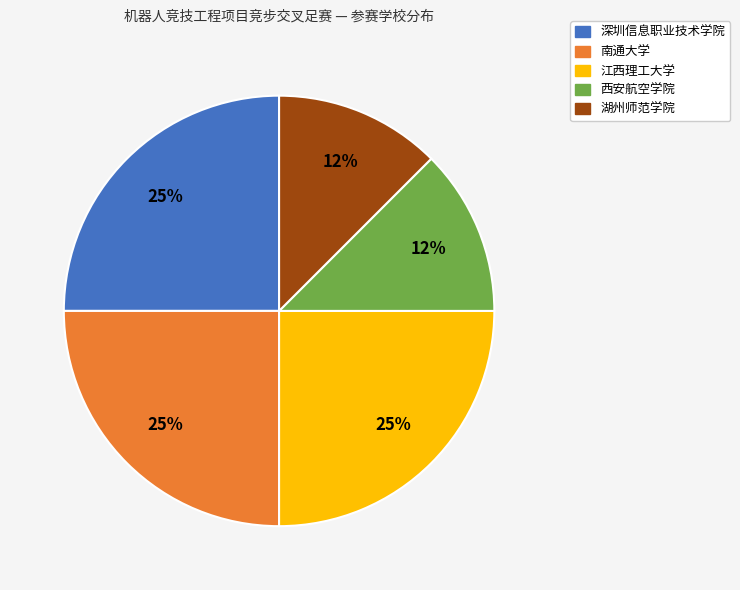

To the nearest percent, what is the average slice percentage?

20%